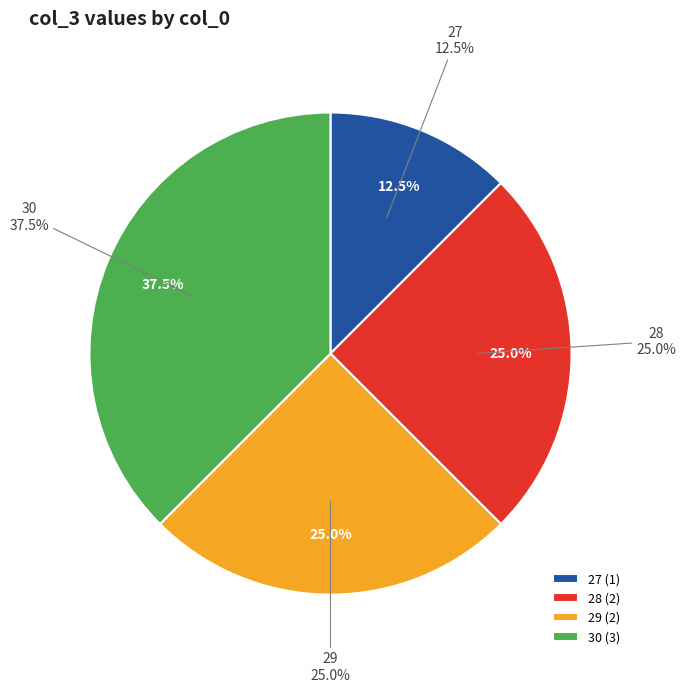

What is the change in value from 27 to 29?

+1